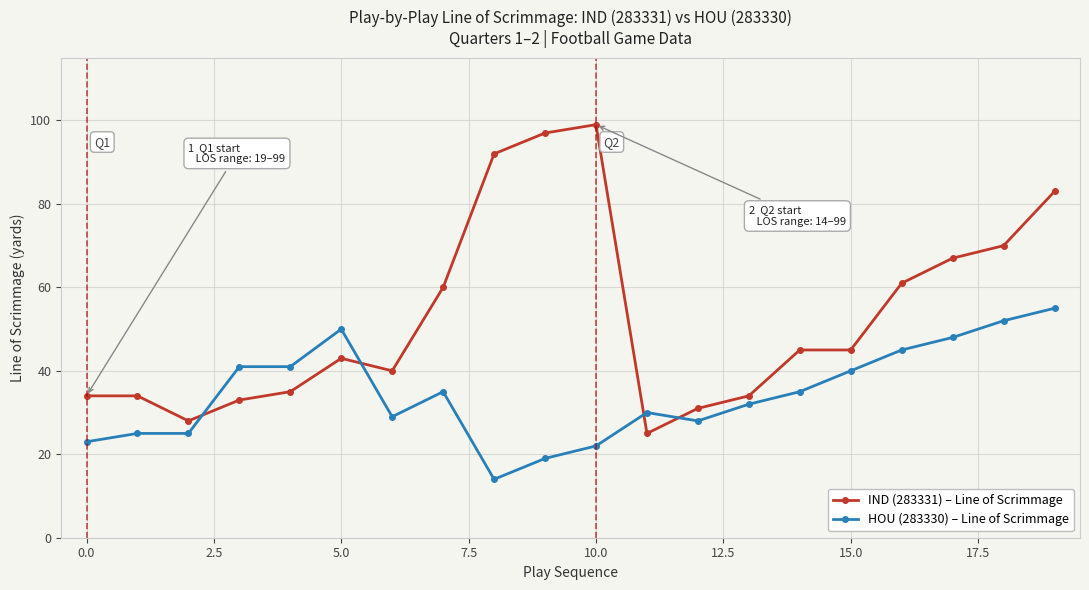

List the series in order of their overall mean, lowest first.

HOU (283330) – Line of Scrimmage, IND (283331) – Line of Scrimmage